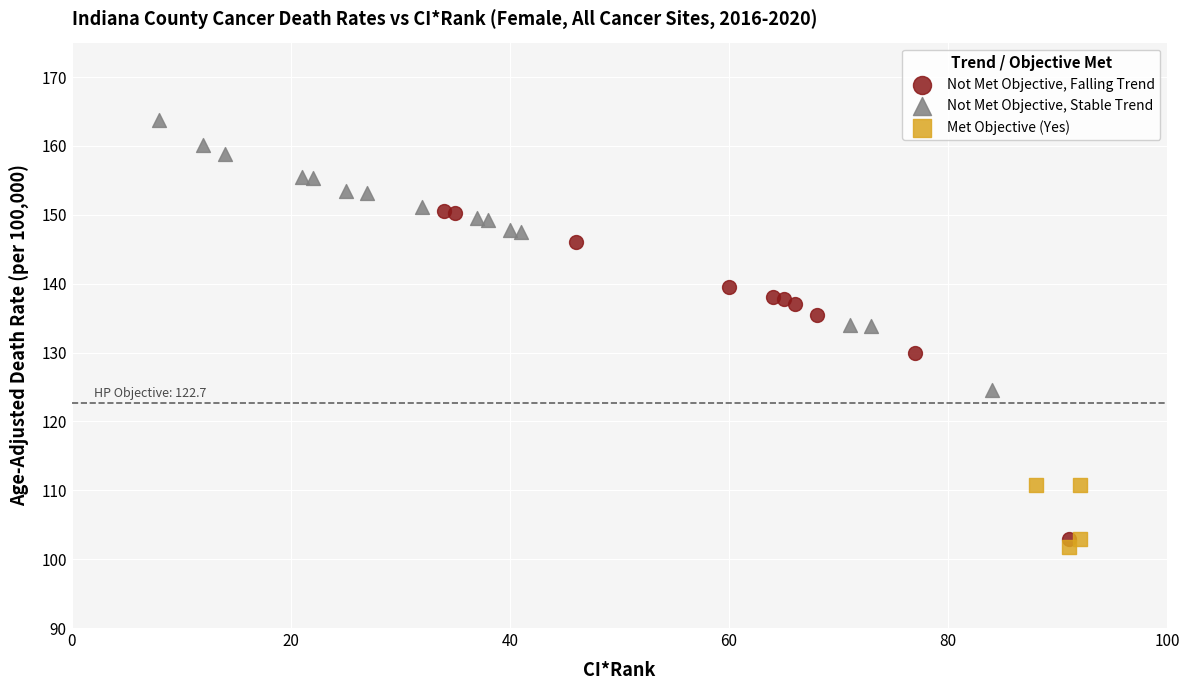

Which series has the largest Y range (max minus min)?

Not Met Objective, Falling Trend